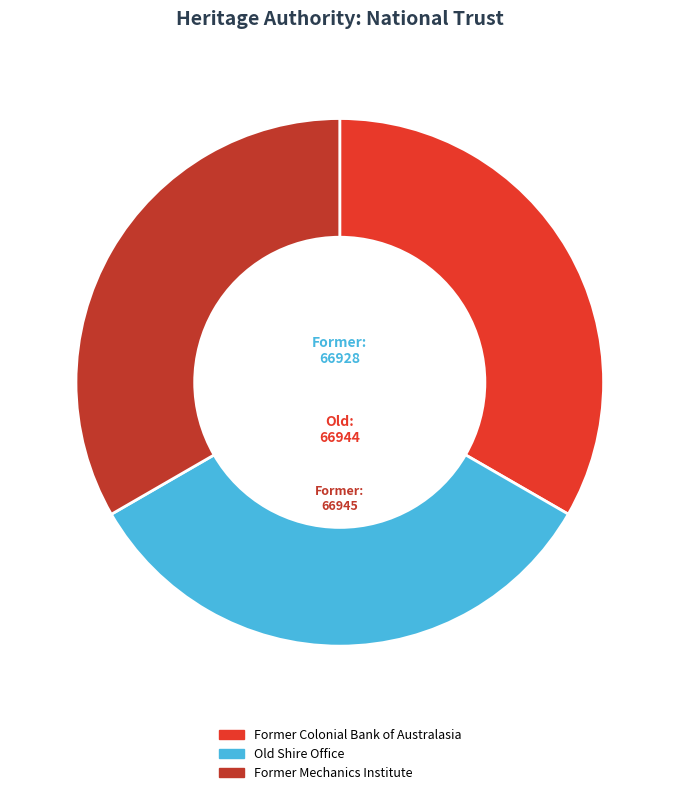

What is the ratio of the value at Former Mechanics Institute to the value at Former Colonial Bank of Australasia?

1.0